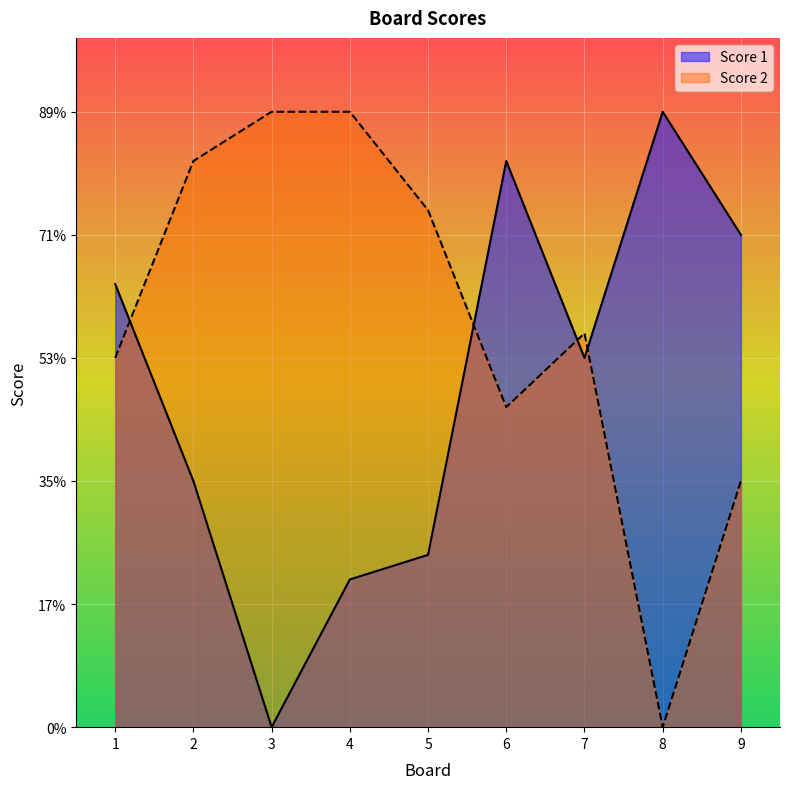

What are all the series names shown in the legend?

Score 1, Score 2